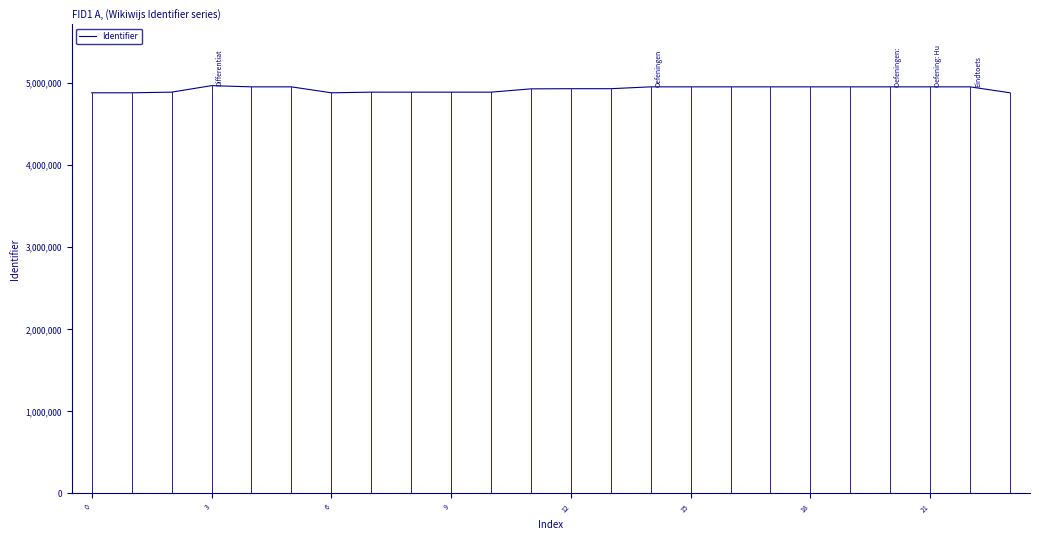

What is the maximum value shown in the chart?

4968716